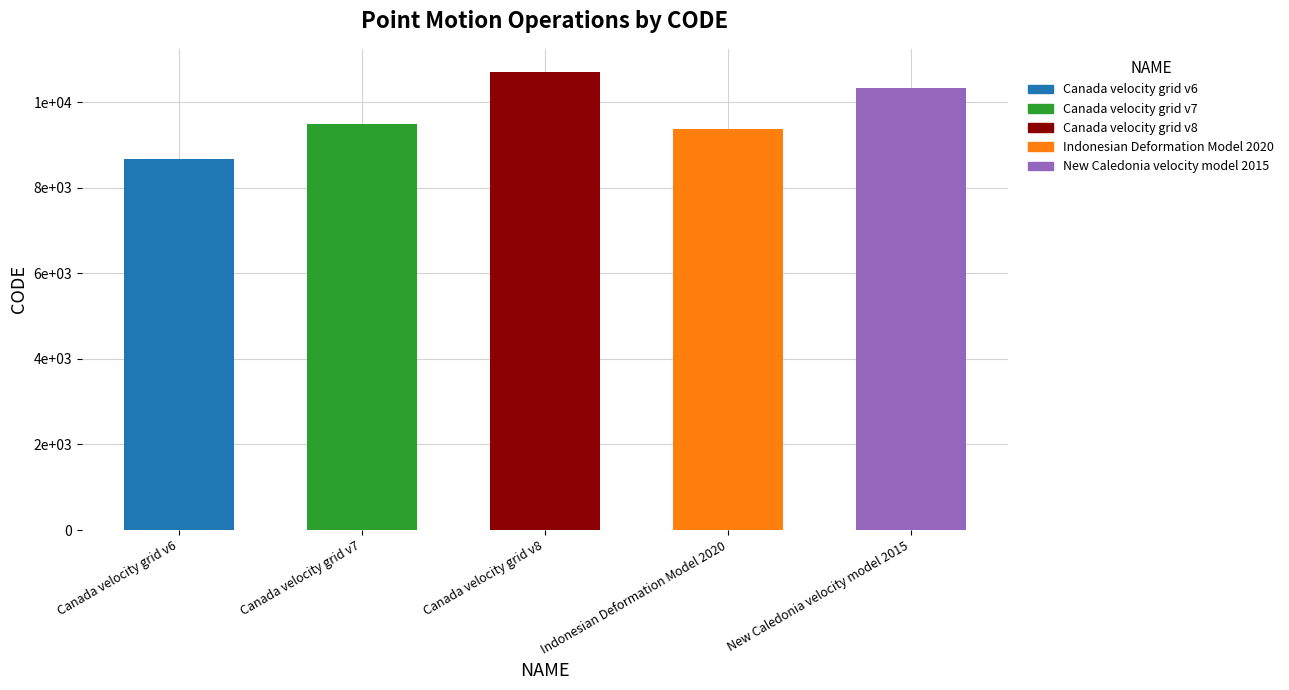

At which label does the data first exceed 9483?

Canada velocity grid v8